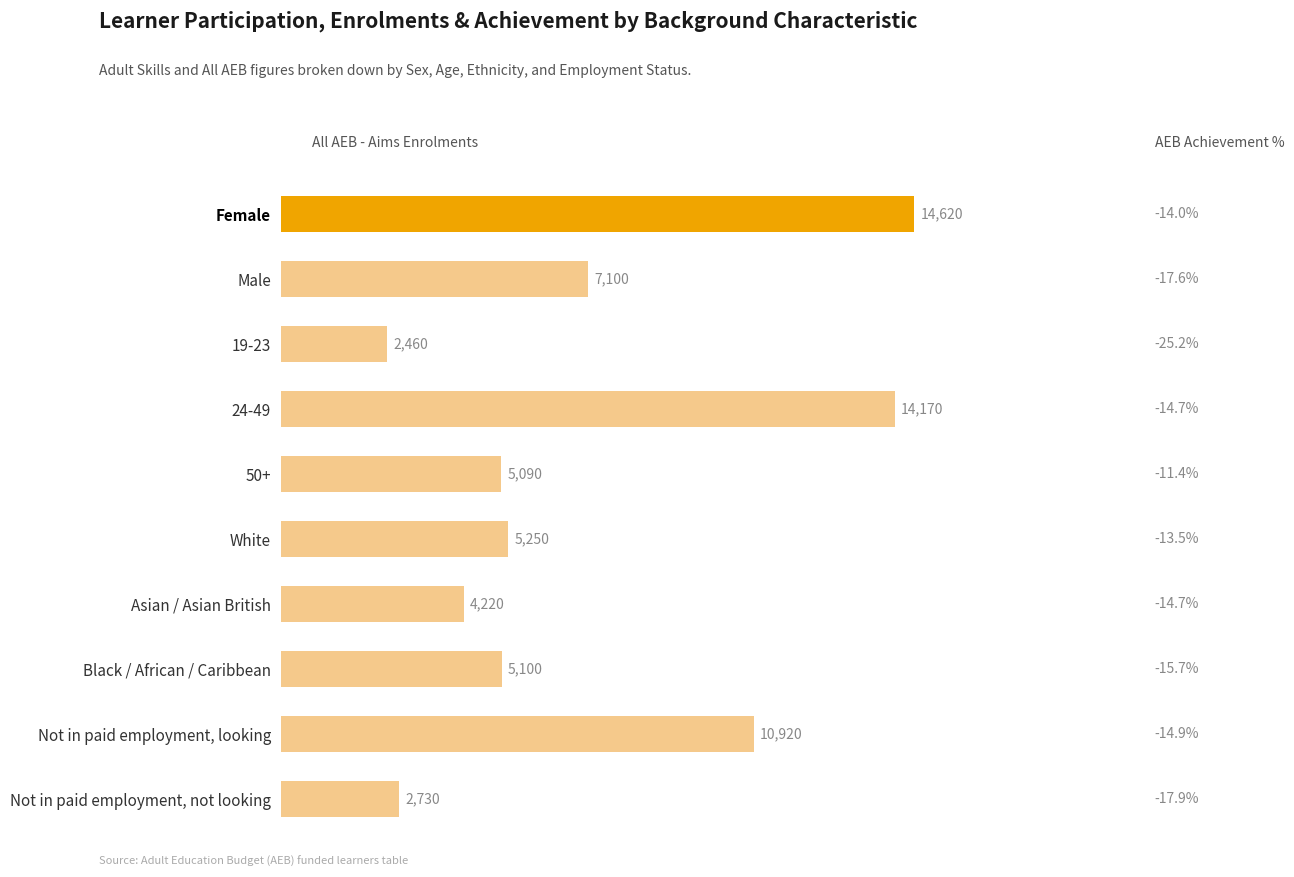

What is the minimum value shown in the chart?

2460